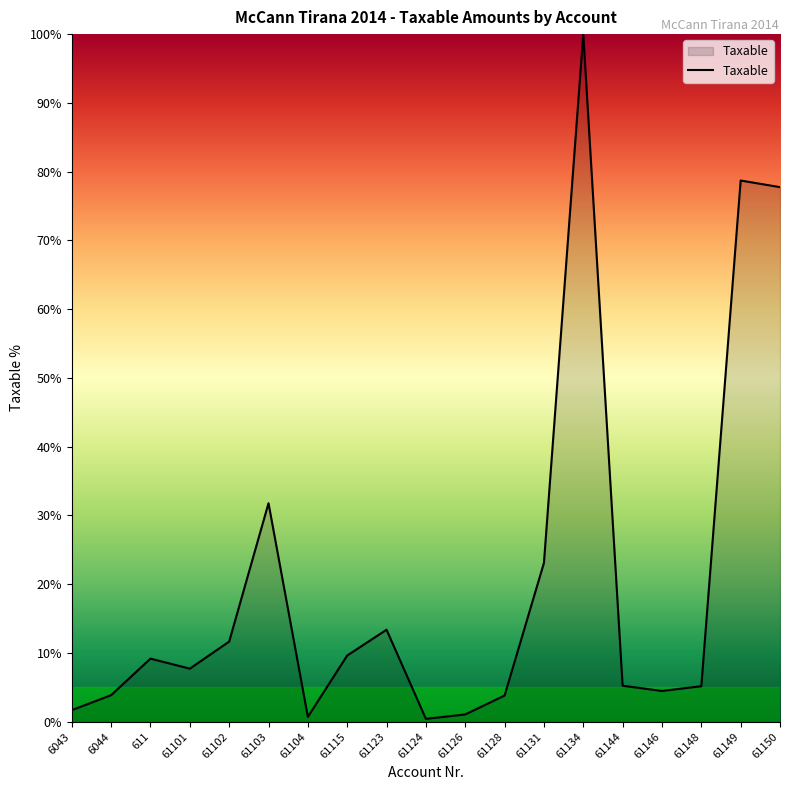

True or false: the data shows 1.1 at 61146.

False